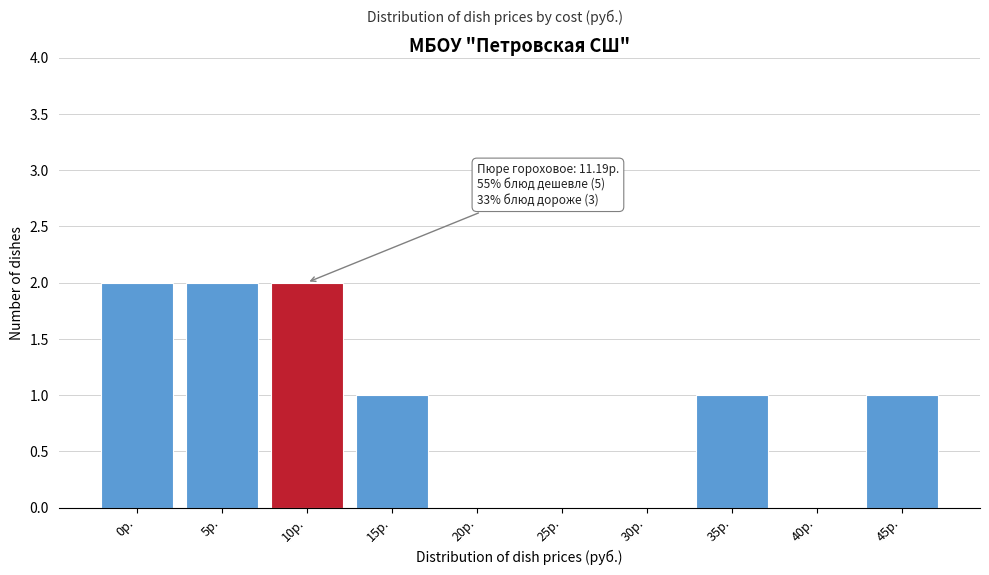

Reading right to left, list all the values displayed in this chart.

45р.=1	40р.=0	35р.=1	30р.=0	25р.=0	20р.=0	15р.=1	10р.=2	5р.=2	0р.=2